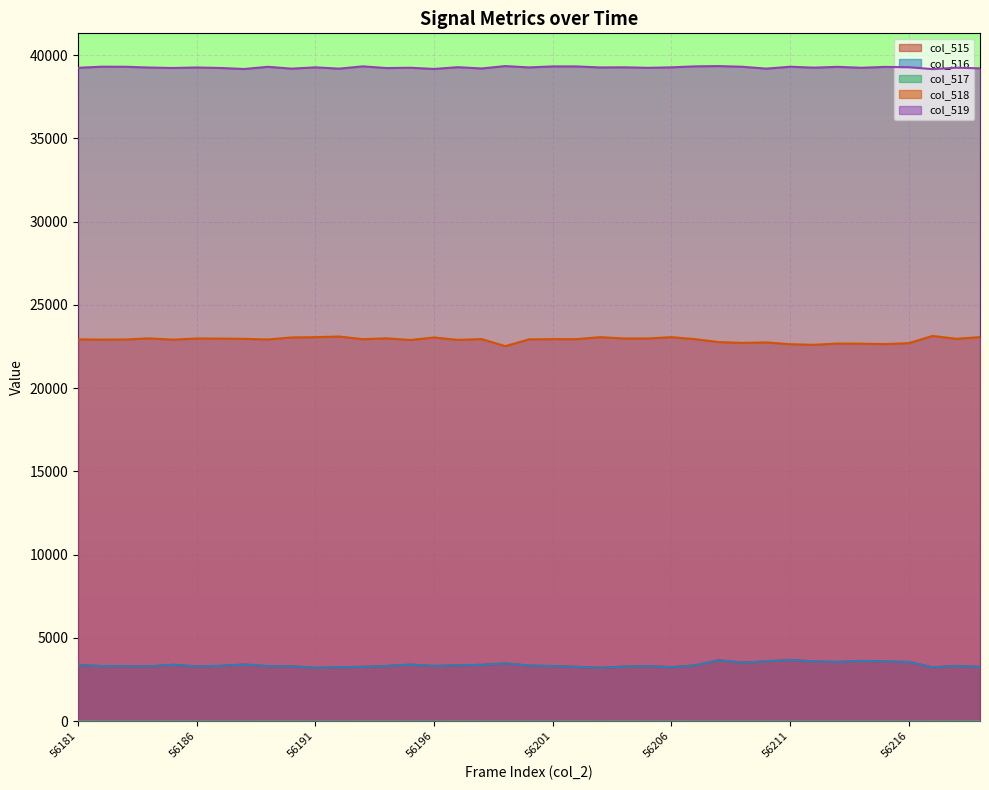

What is the difference between the maximum and second lowest values in the col_518 series?

532